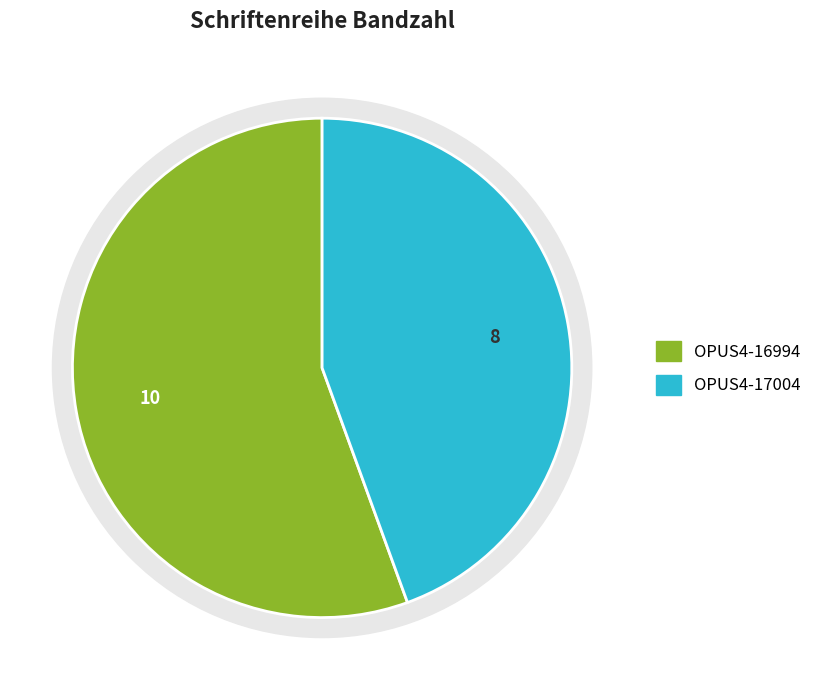

To the nearest percent, what is the difference between the OPUS4-16994 and OPUS4-17004 slice percentages?

11%